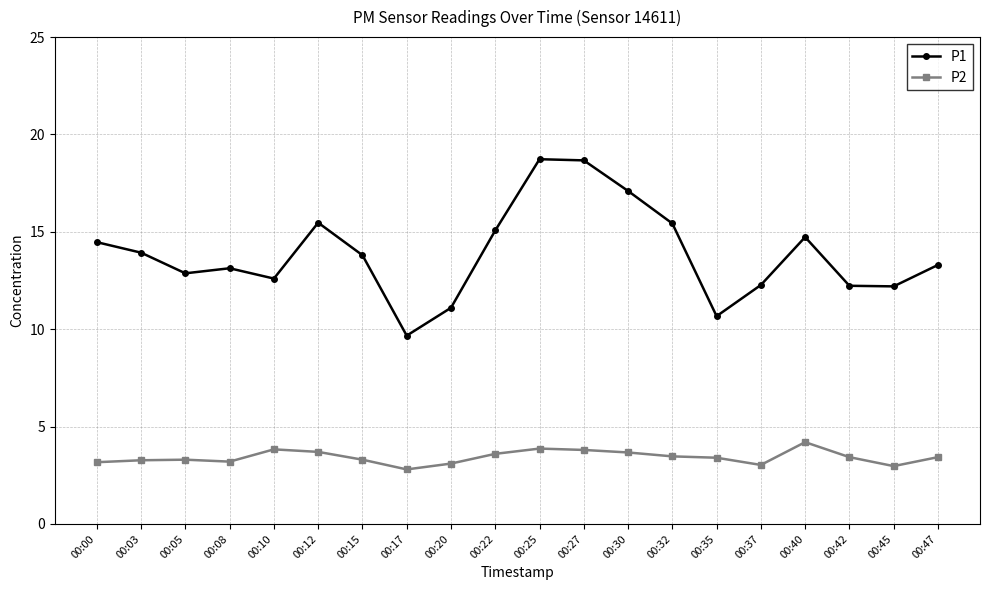

Between 00:03 and 00:35, which series saw the biggest shift?

P1